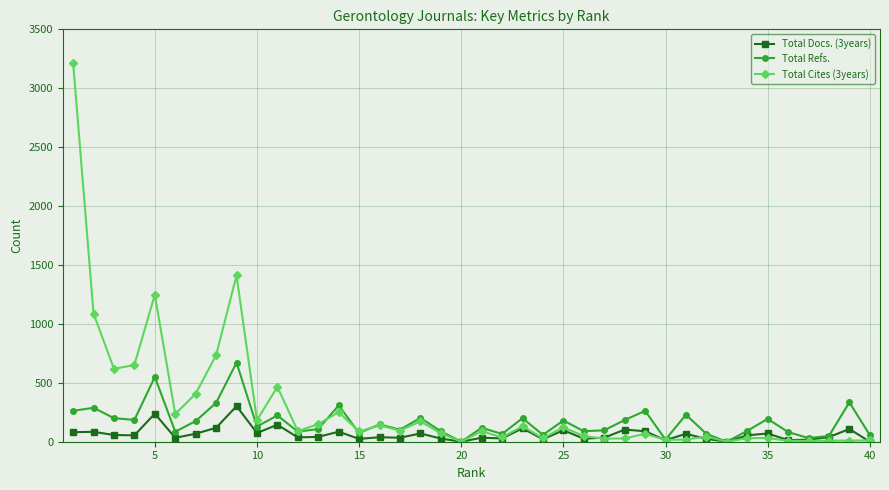

Which series has the widest spread of values?

Total Cites (3years)